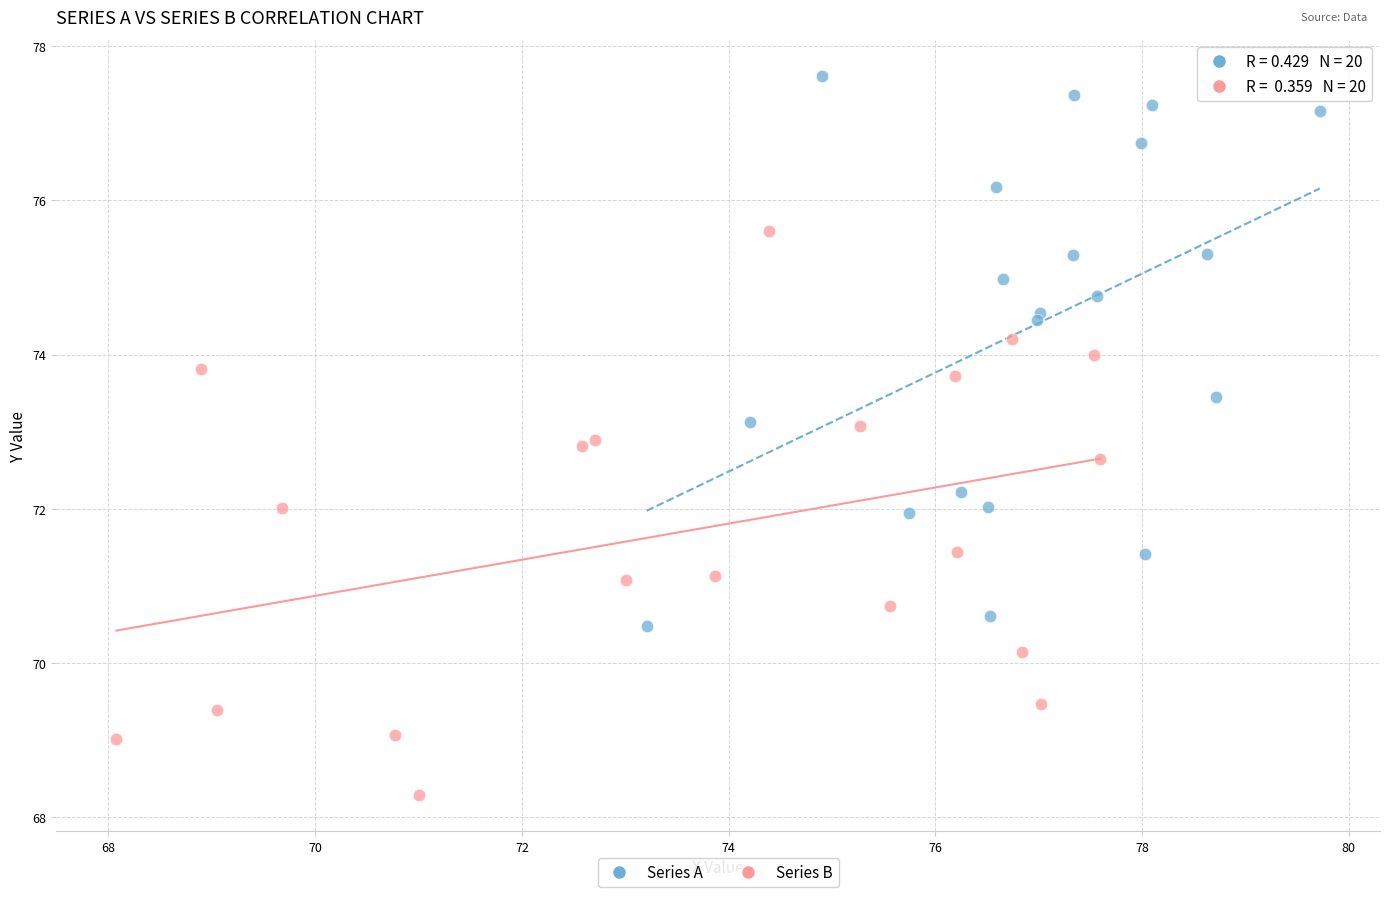

Which series has the largest Y range (max minus min)?

Series B